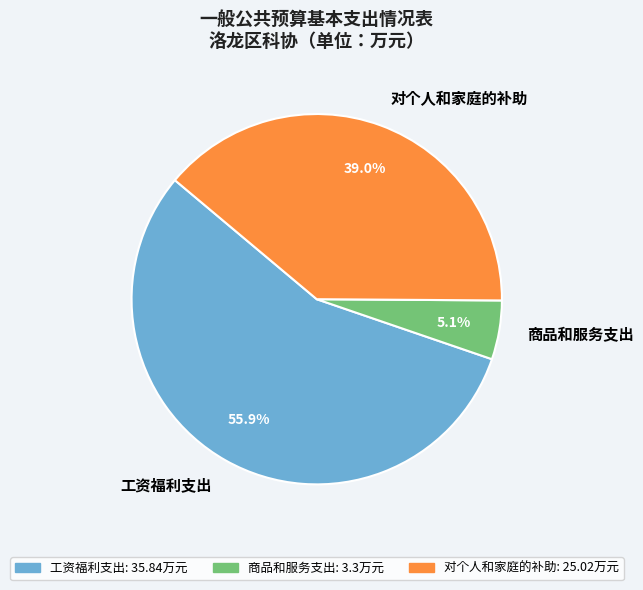

How much of the chart is everything except 工资福利支出?

44.1%